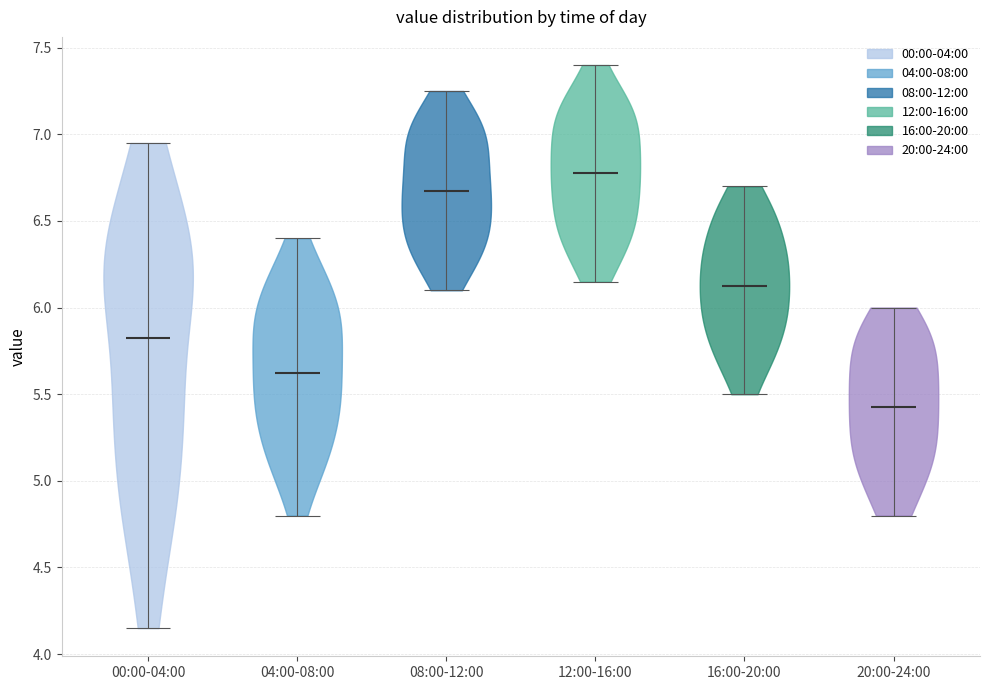

What is the highest point the violin for 16:00-20:00 reaches on the y-axis? The values are not printed on the chart, so give them approximately, as read against the axis.

6.70